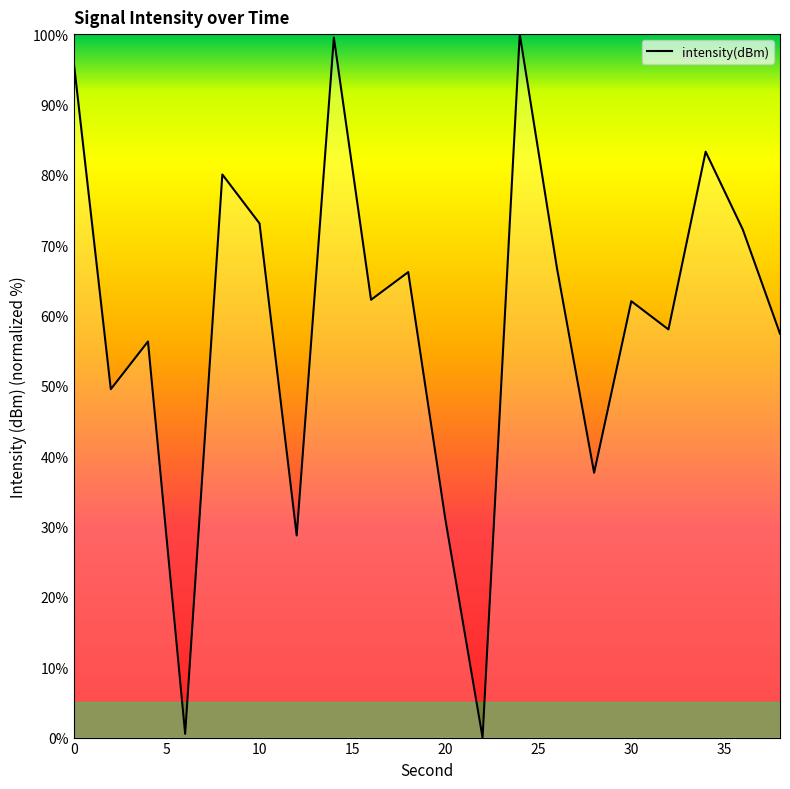

What is the maximum value shown in the chart?

100.0